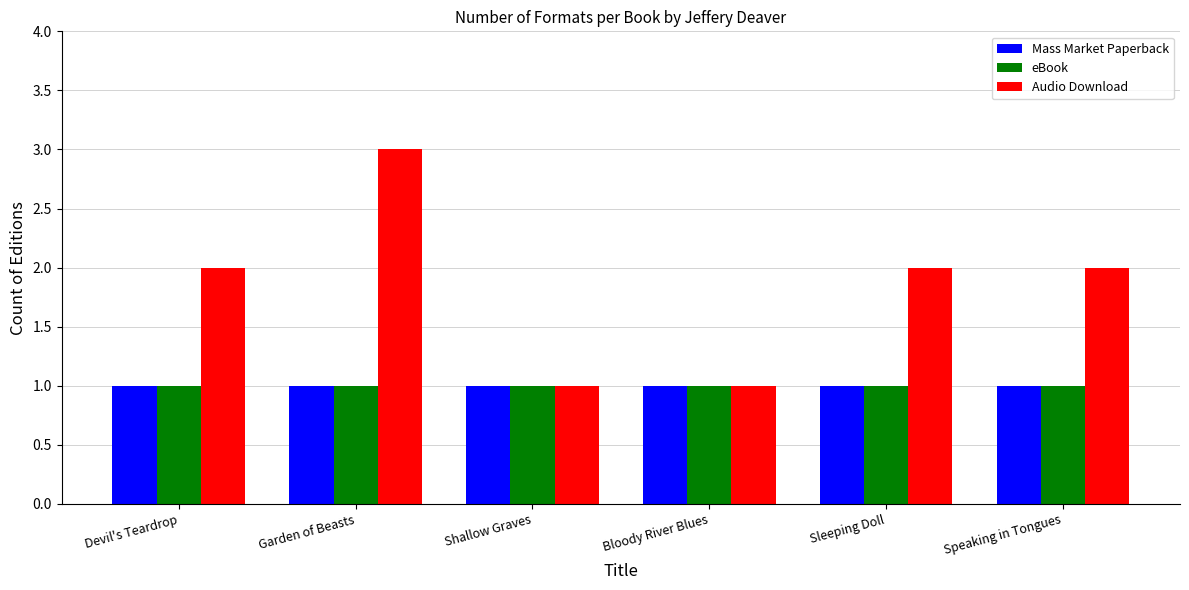

The value of Audio Download at Shallow Graves is 0. True or false?

False